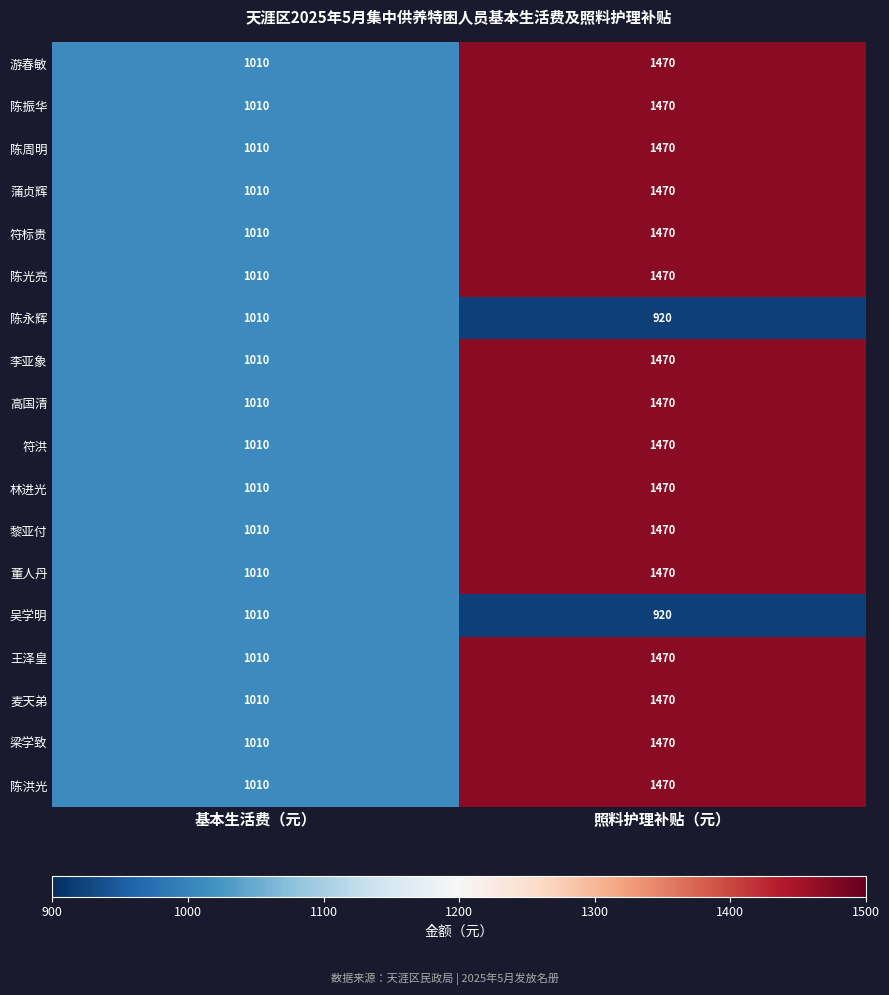

True or false: 符洪 has a value of 1010 at 基本生活费（元）.

True